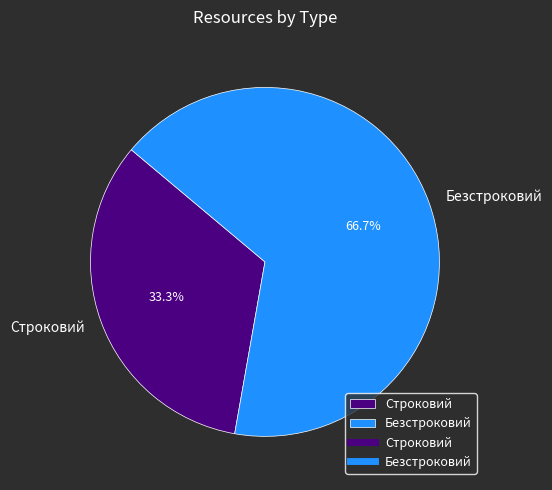

Rank the categories by value from highest to lowest.

Безстроковий, Строковий